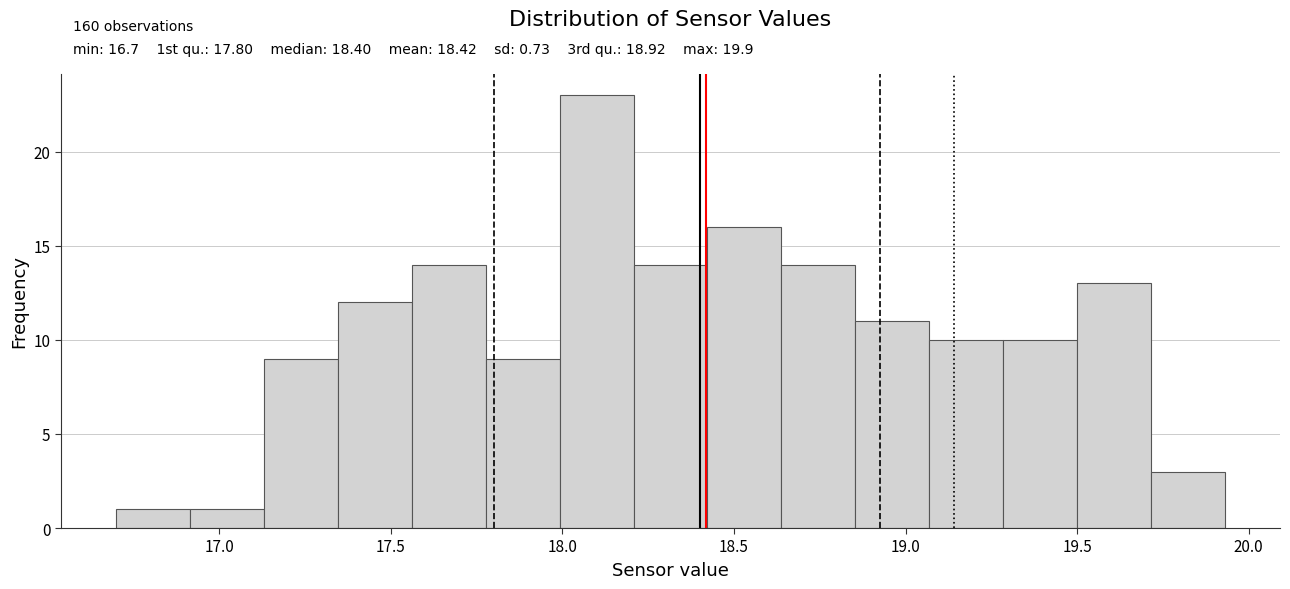

Over which range of the x-axis is the bar tallest?

18.00 to 18.20